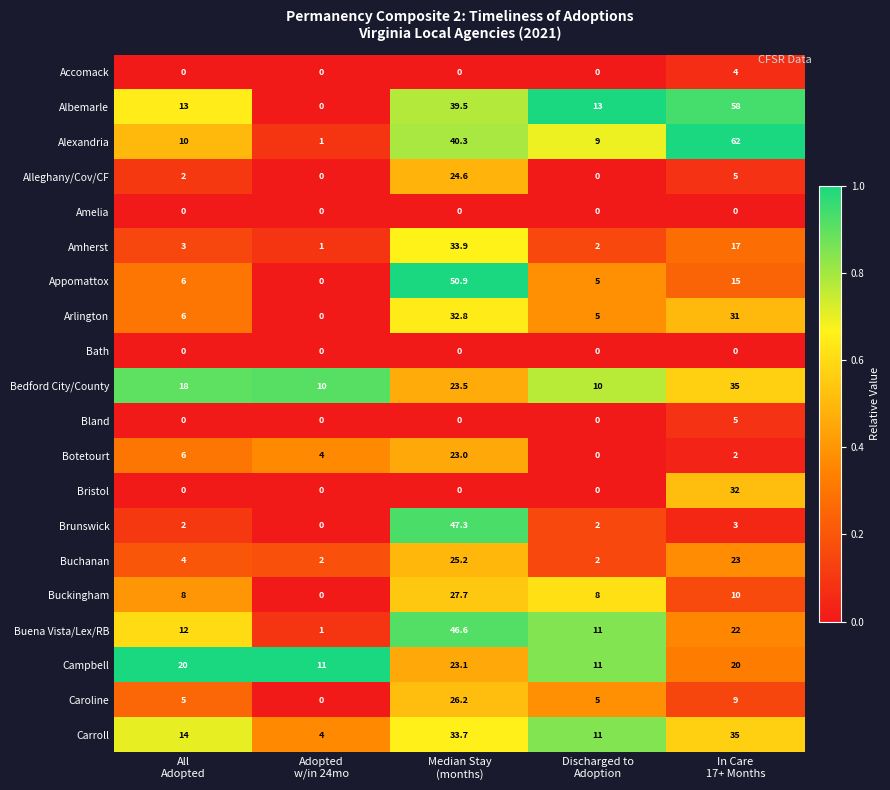

Which series has the widest spread of values?

Alexandria